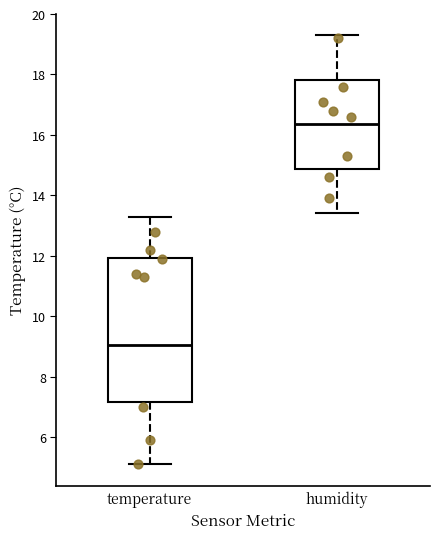

Which box has the highest median line?

humidity